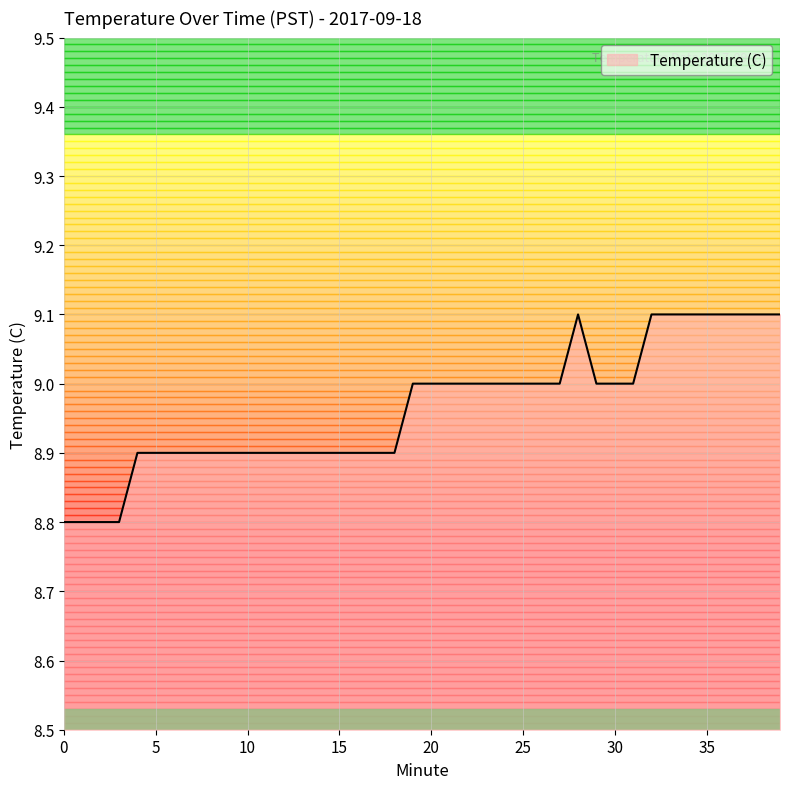

What is the difference between the maximum and minimum values?

0.3